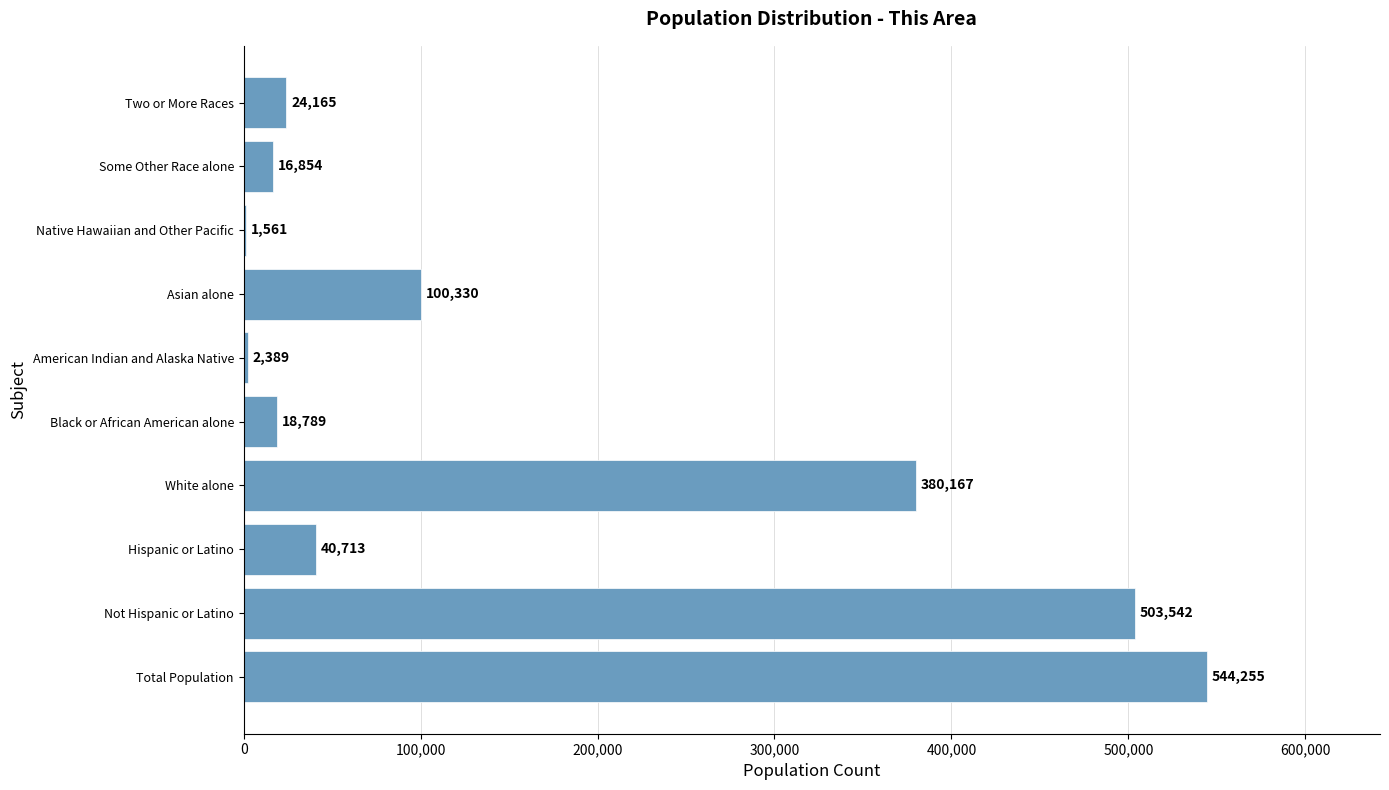

What is the sum of all values?

1632765